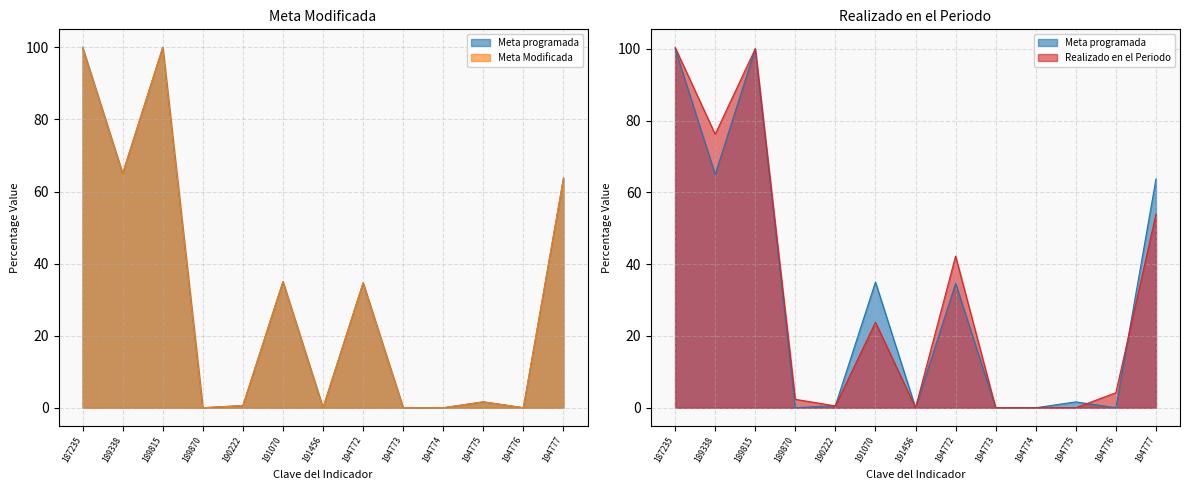

At how many categories does at least one series exceed 62?

4